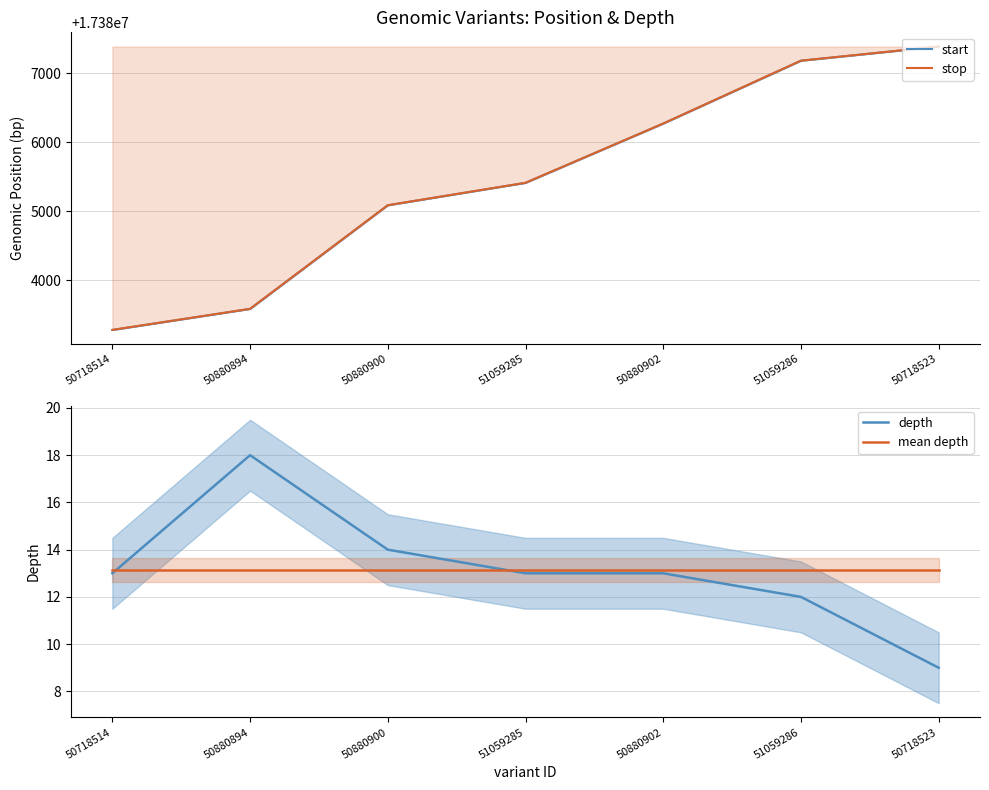

In depth, how many points are higher than both neighbors (excluding endpoints)?

1